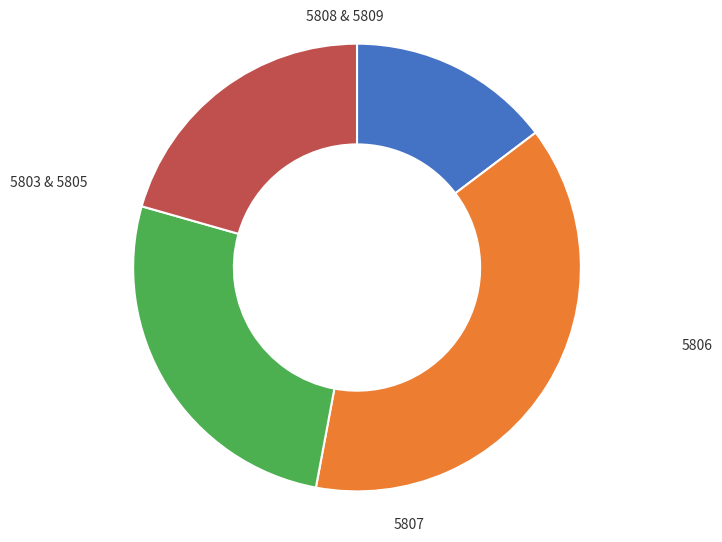

Is there any slice that represents more than half of the pie?

No